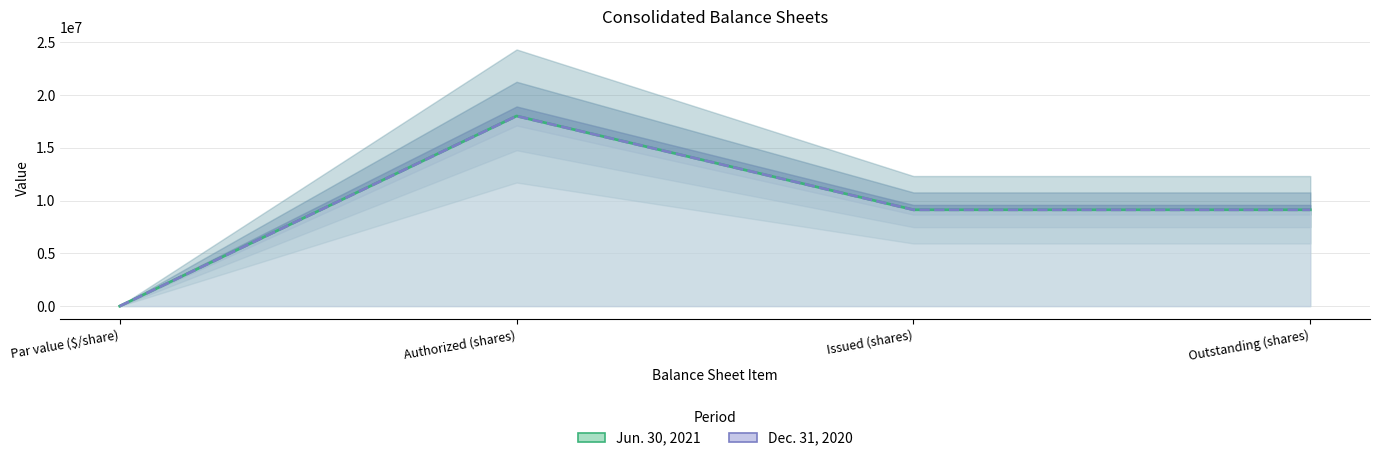

What is the label of the 1st point from the right?

Outstanding (shares)